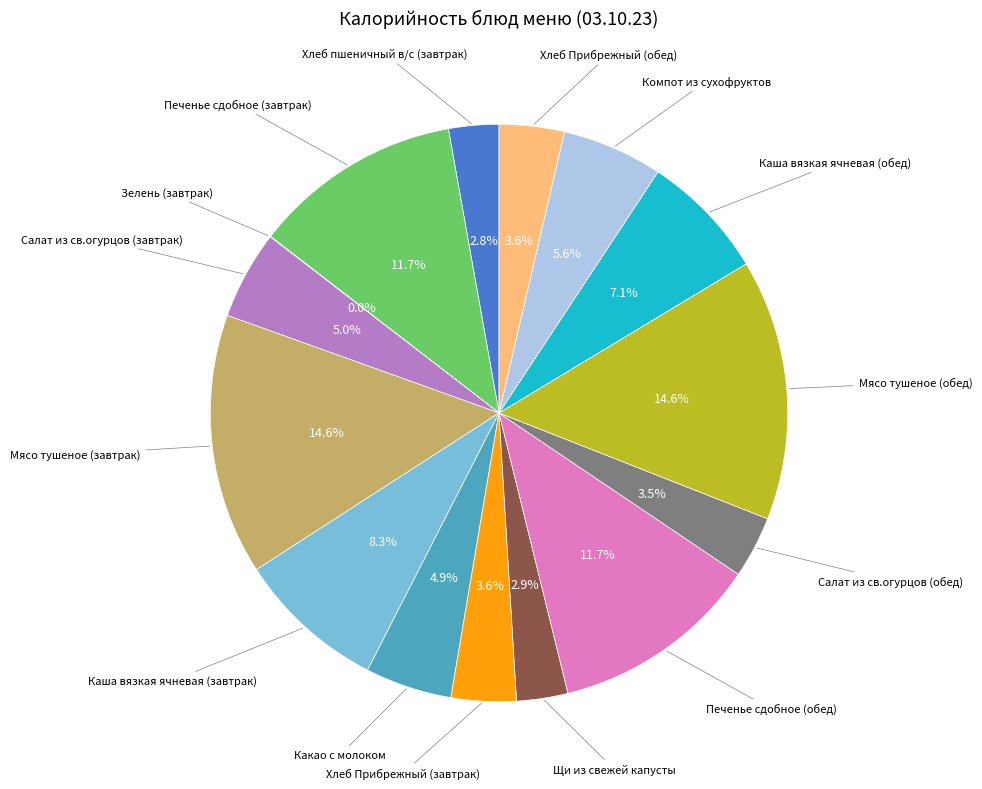

Is there any slice that represents more than half of the pie?

No